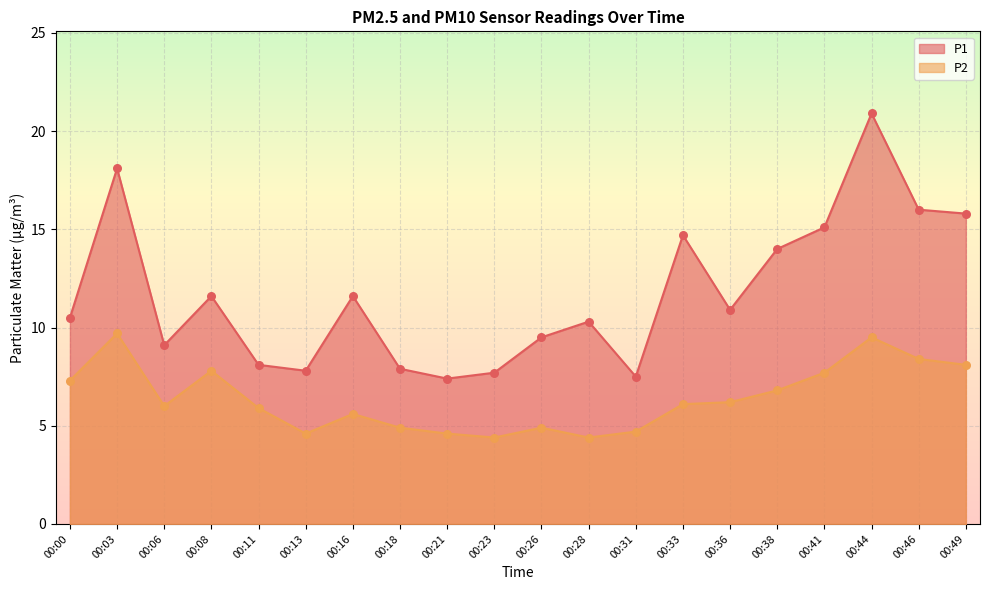

Is the value of P1 at 00:03 greater than the value of P2 at 00:16?

Yes